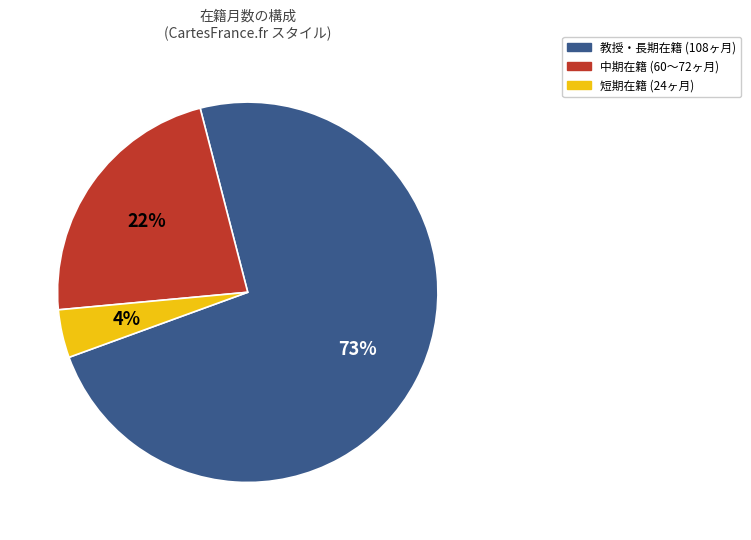

To the nearest percent, what is the difference between the 短期在籍 (24ヶ月) and 中期在籍 (60〜72ヶ月) slice percentages?

18%